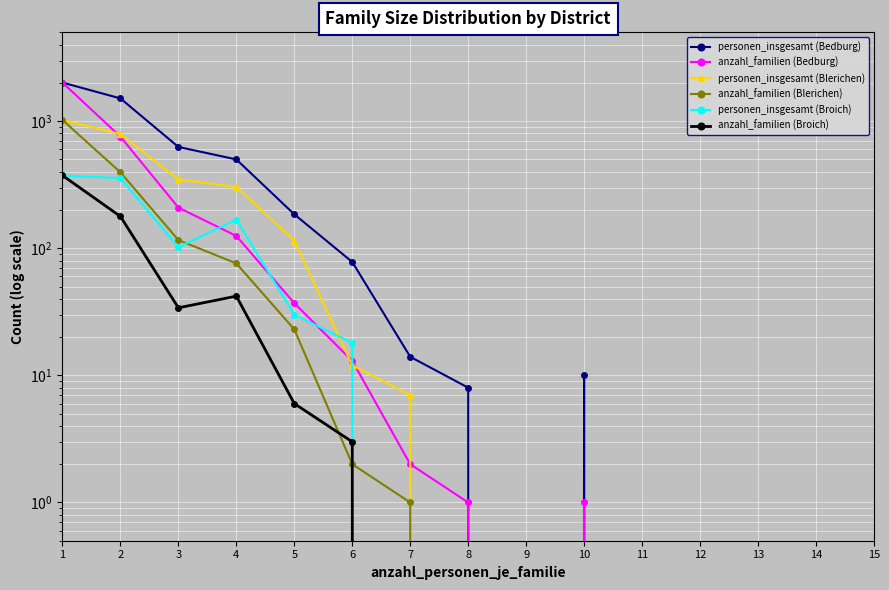

What is the total value across all series at 1?

6814